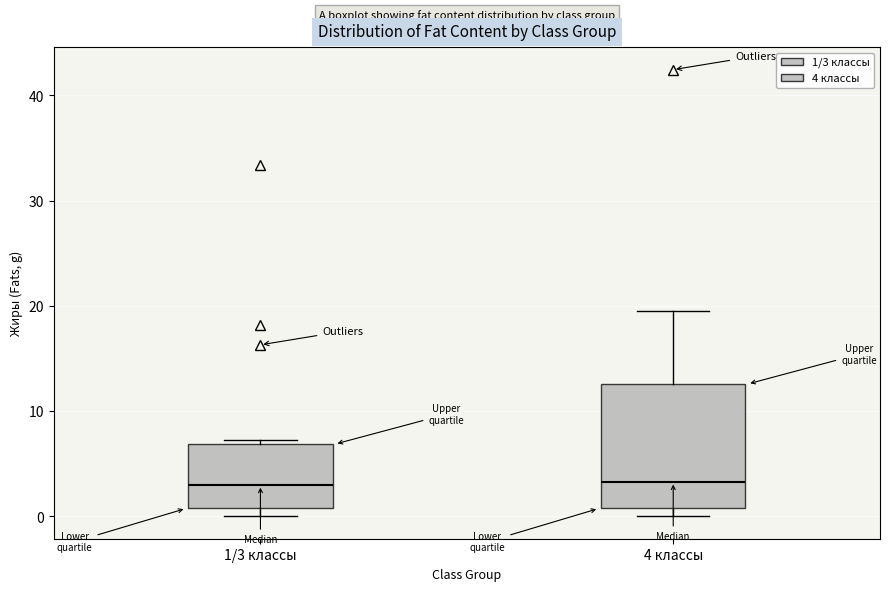

Comparing the boxes themselves (not the whiskers), which one is the tallest?

4 классы